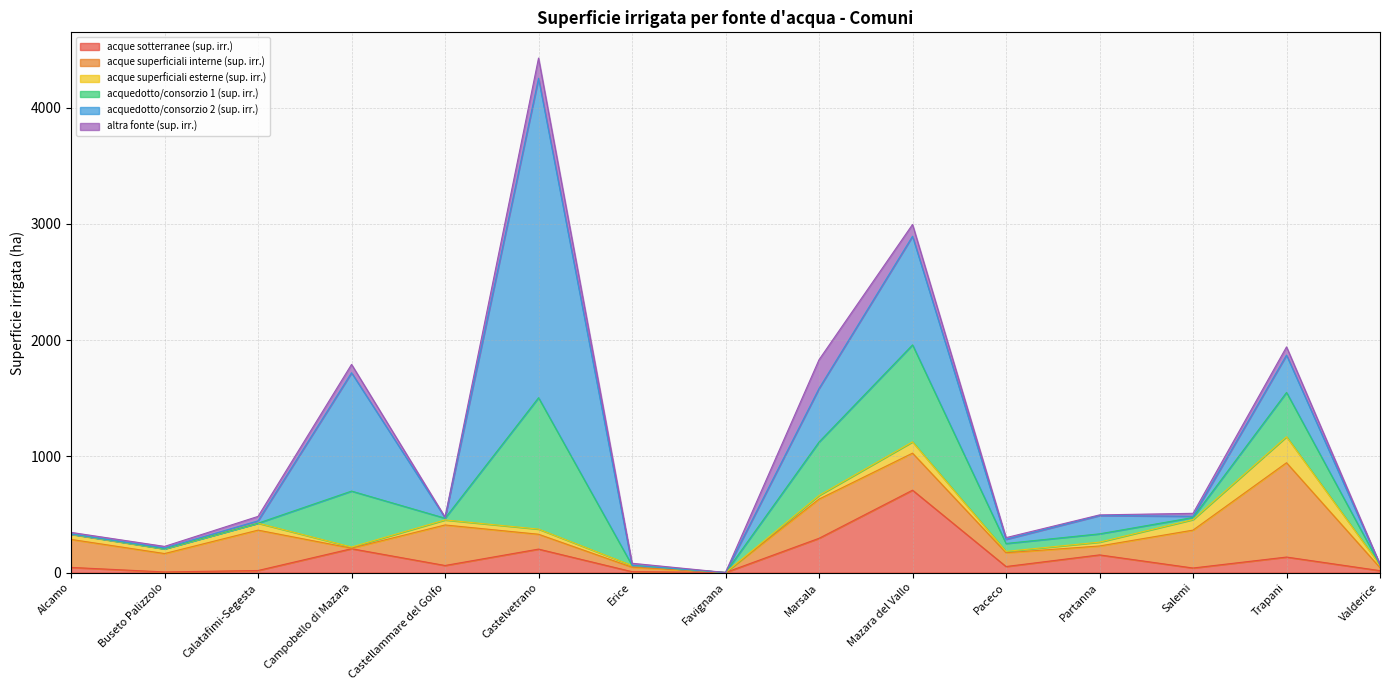

True or false: acquedotto/consorzio 1 (sup. irr.) and acque superficiali esterne (sup. irr.) cross at least once.

True